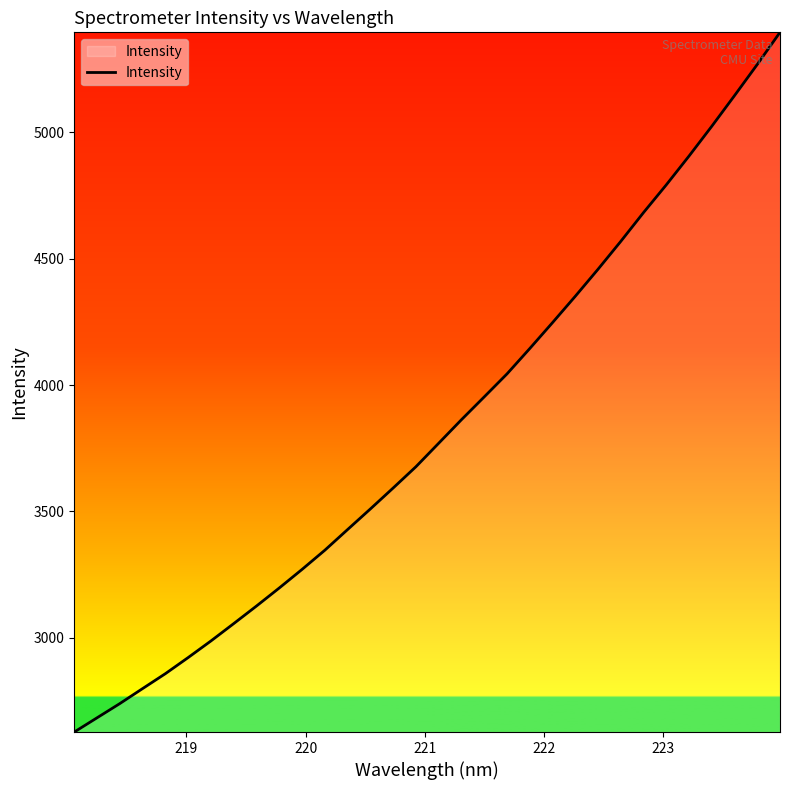

What is the difference between the maximum and minimum values?

2766.8